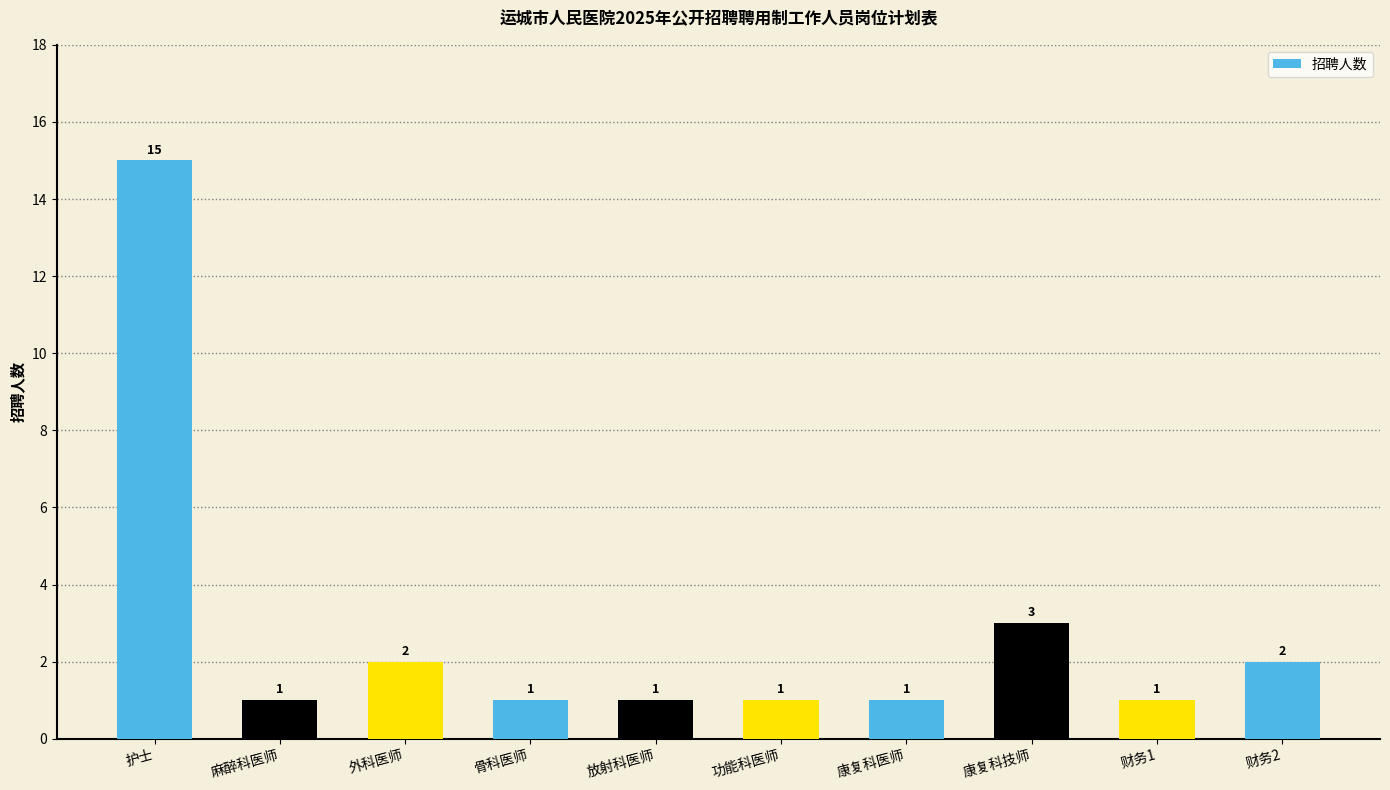

Reading right to left, what are all the values shown in this chart?

2	1	3	1	1	1	1	2	1	15